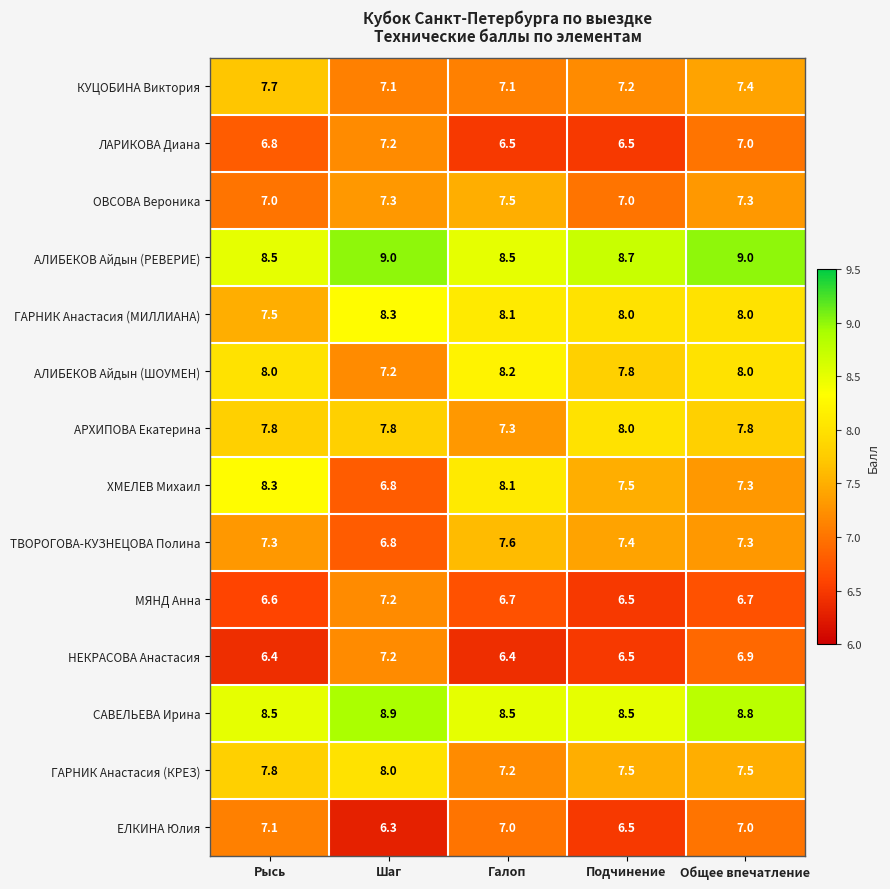

The ЛАРИКОВА Диана series shows 6.8 at Рысь. True or false?

True